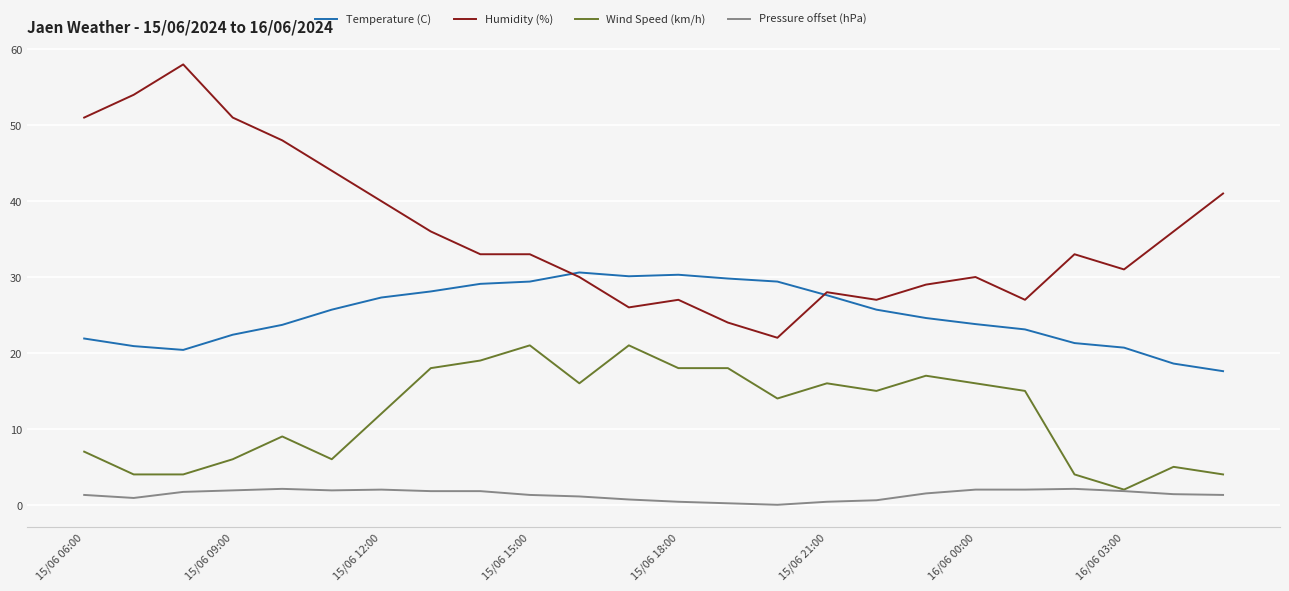

Which series has the largest range (max minus min)?

Humidity (%)